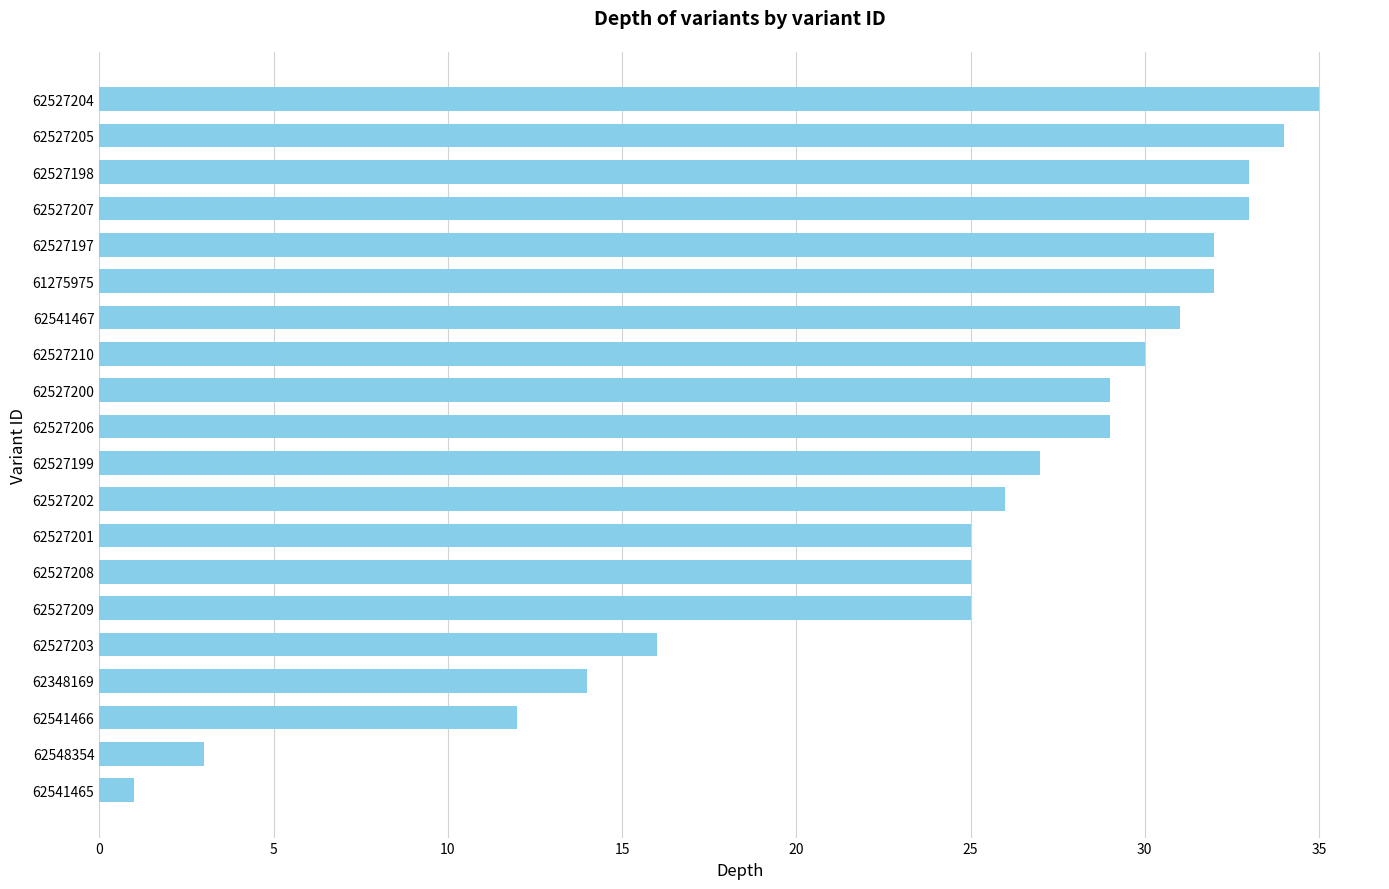

What is the value of the 4th bar from the top?

33